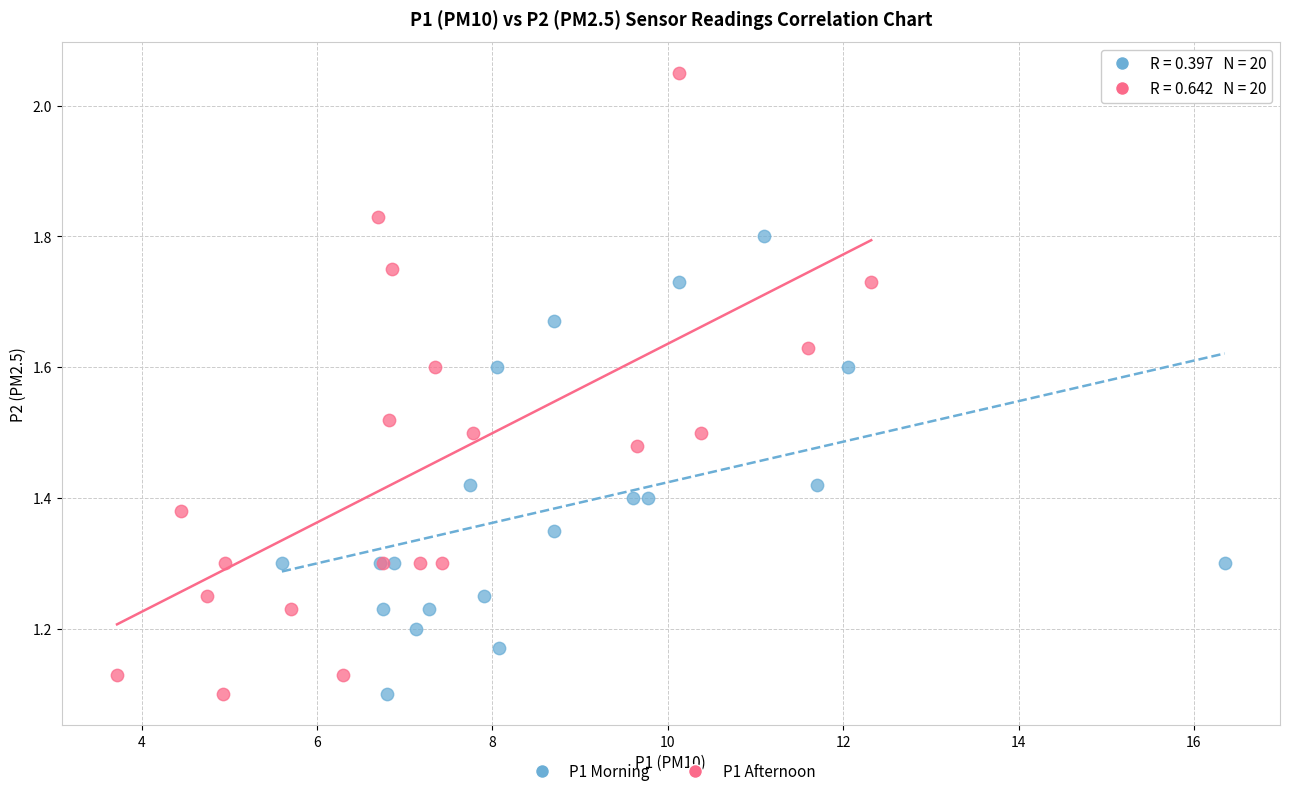

Which series has the widest spread of Y values?

P1 Afternoon